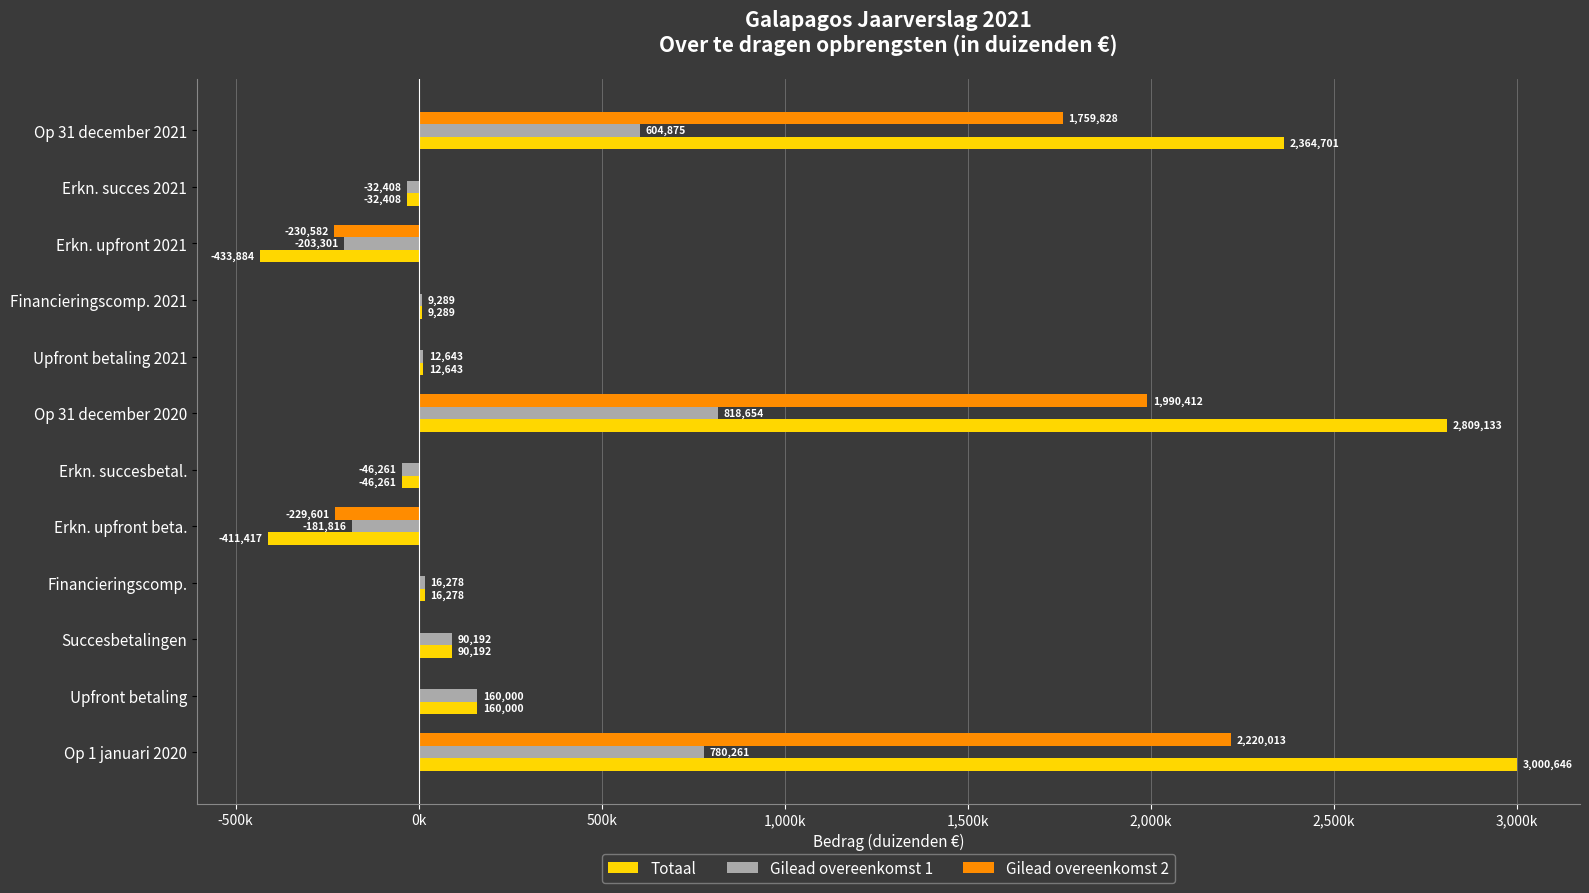

What is the average value of the Gilead overeenkomst 1 series?

169034